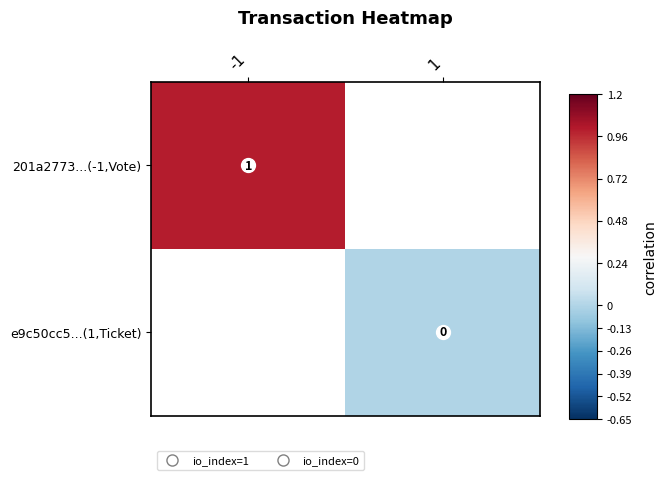

List the labels in order of e9c50cc5...(1,Ticket) value, smallest first.

-1, 1